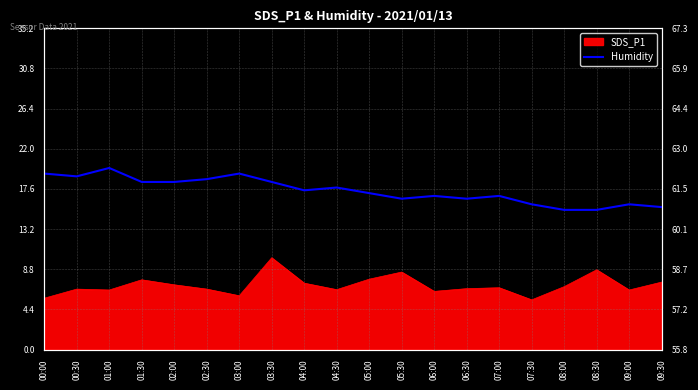

At which category does the data reach its first local peak?

01:00